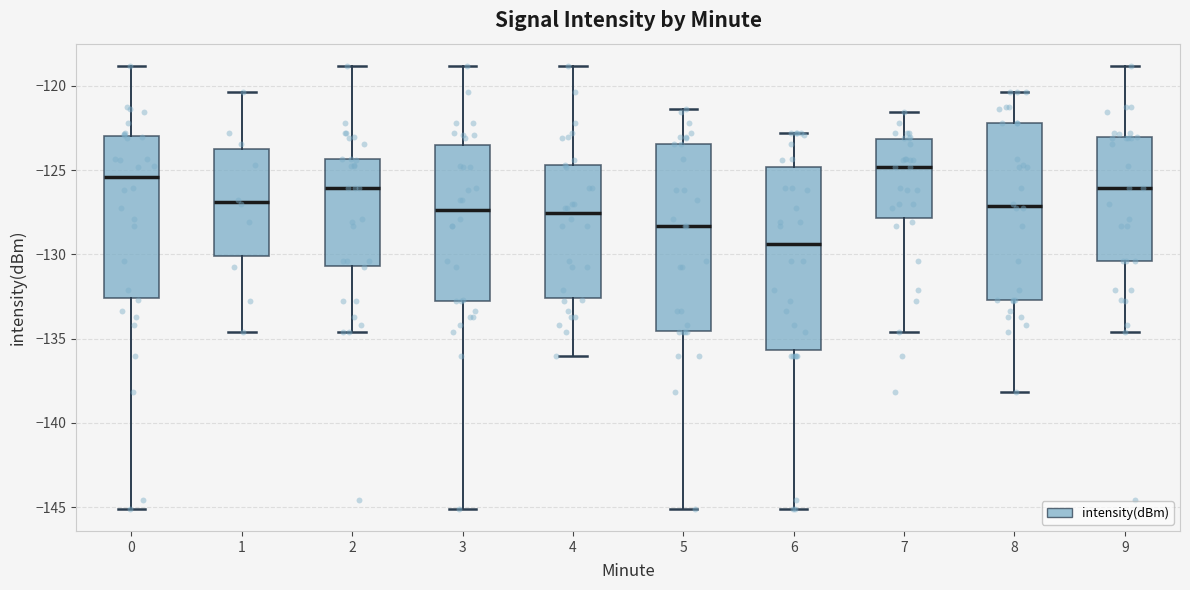

Which box's median line is the lowest?

6